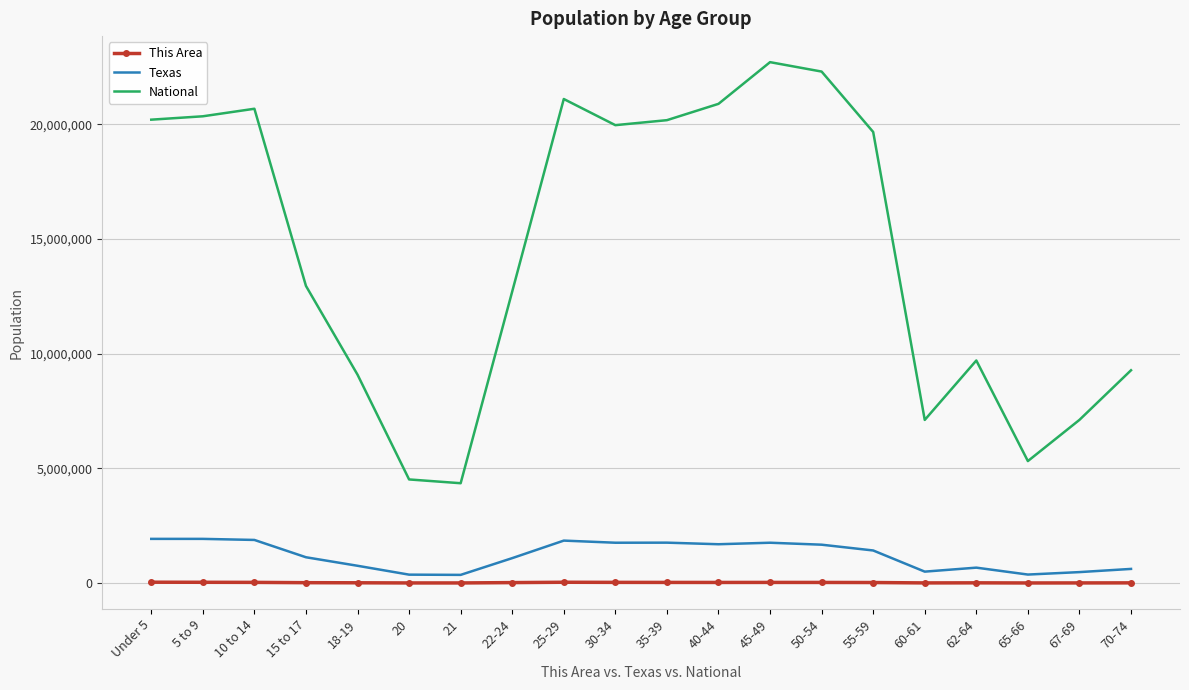

The value of National at 55-59 is 19664805. True or false?

True